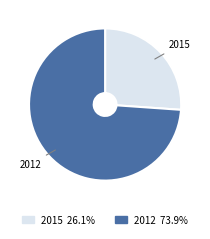

Rank the categories by value from highest to lowest.

2012, 2015